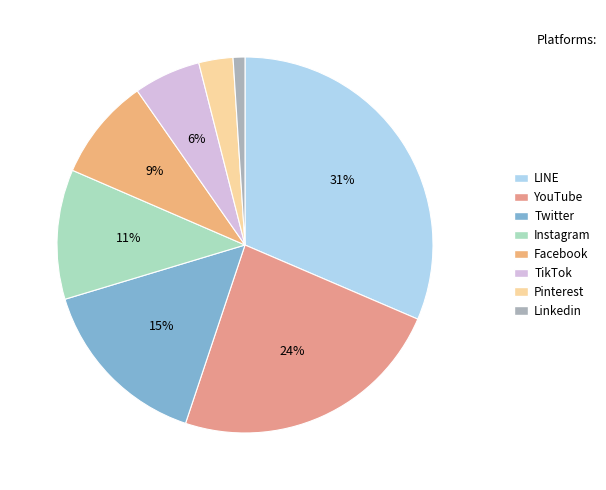

Which slice is the smallest?

Linkedin